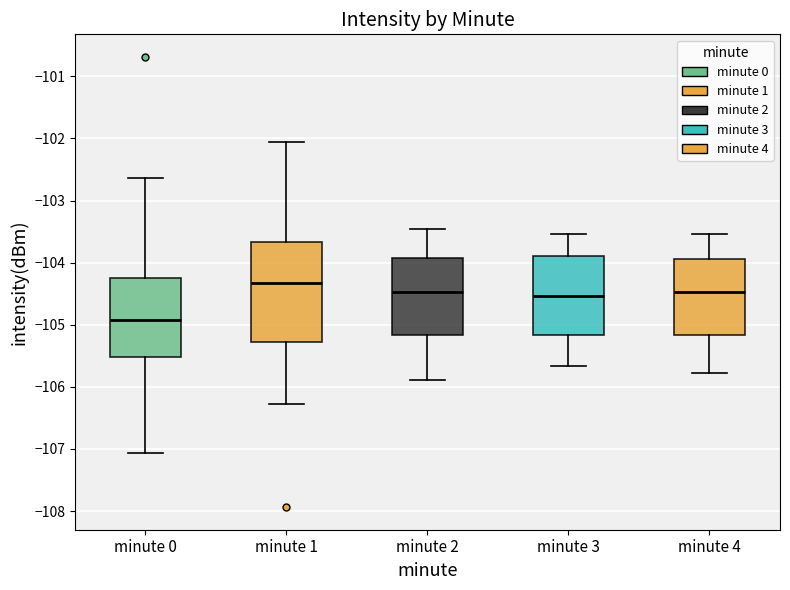

Reading left to right, transcribe this box plot: for each box, give where its median line is, the range the box spans, and where its two whiskers end, as read against the y-axis. The values are not printed on the chart, so give them approximately, as read against the axis.

minute 0: median -104.9, box -105.5 to -104.2, whiskers -107.1 to -102.6
minute 1: median -104.3, box -105.3 to -103.7, whiskers -106.3 to -102.1
minute 2: median -104.5, box -105.2 to -103.9, whiskers -105.9 to -103.4
minute 3: median -104.5, box -105.2 to -103.9, whiskers -105.7 to -103.5
minute 4: median -104.5, box -105.2 to -103.9, whiskers -105.8 to -103.5